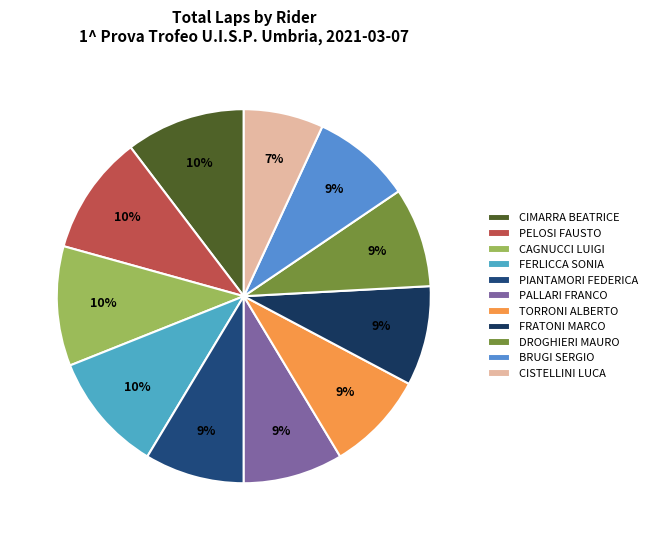

What is the total percentage of PALLARI FRANCO and TORRONI ALBERTO?

17.2%